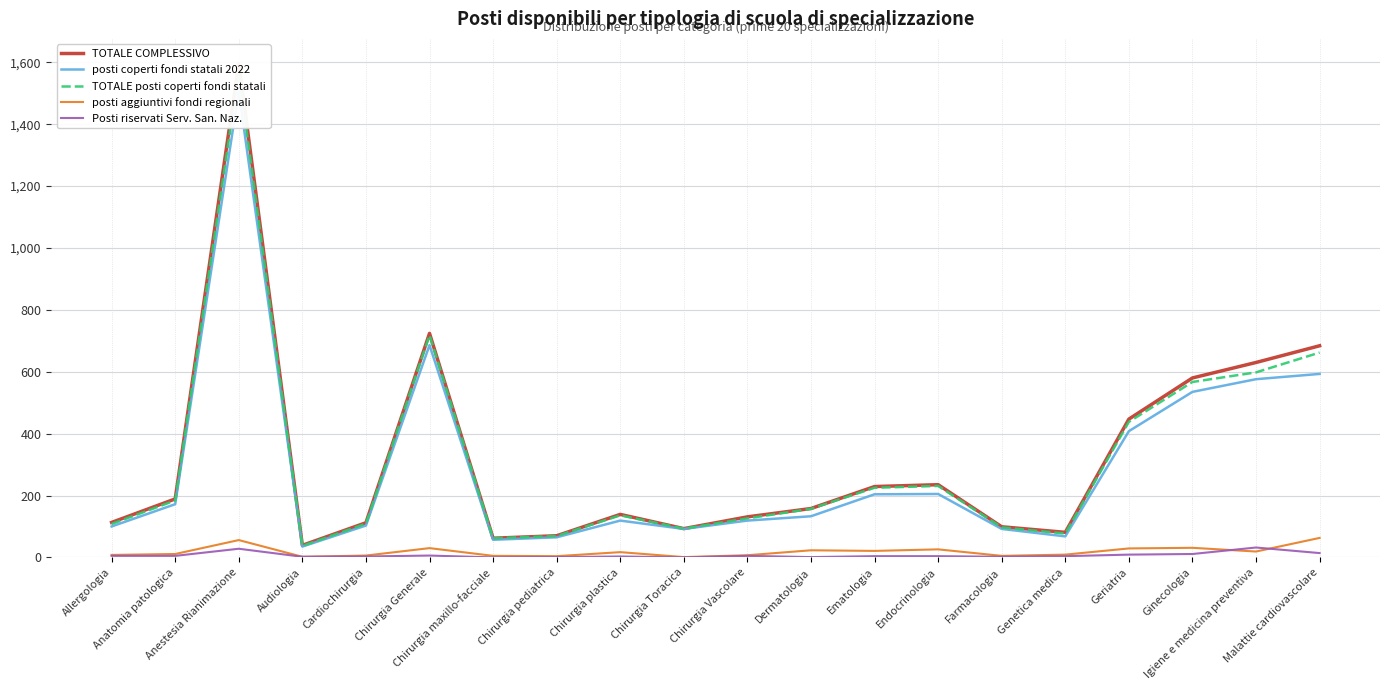

True or false: TOTALE posti coperti fondi statali and TOTALE COMPLESSIVO intersect in this chart.

False